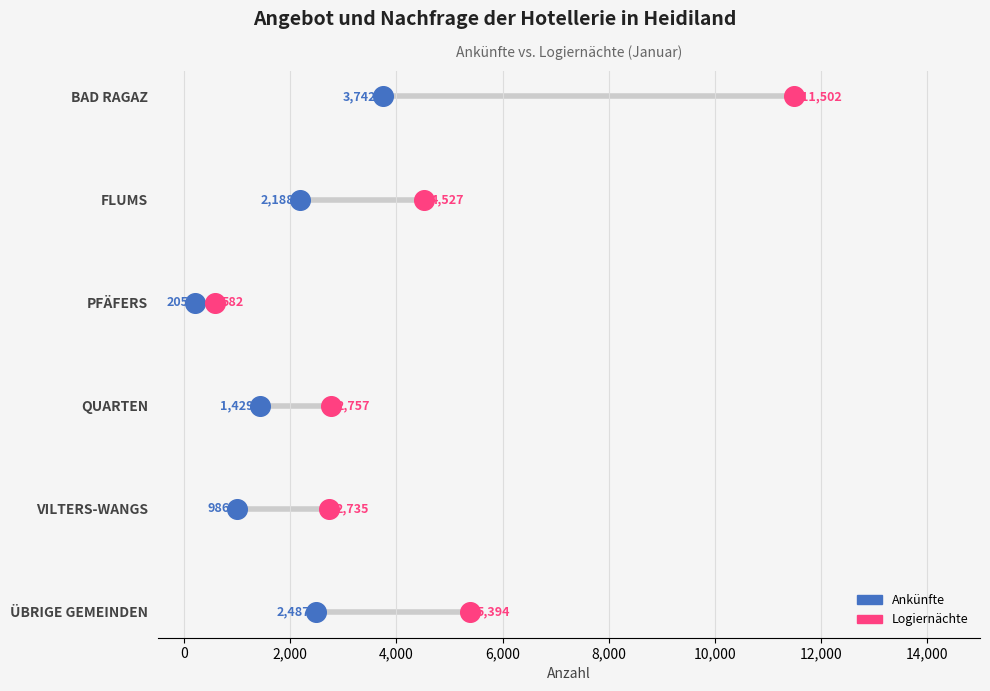

What are all the series names shown in the legend?

Ankünfte, Logiernächte